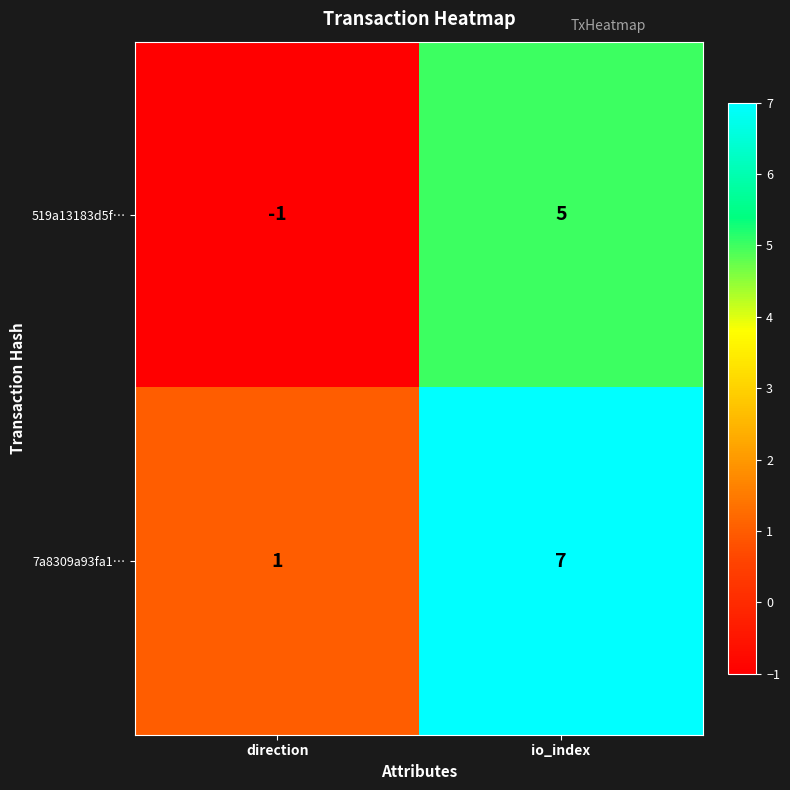

What is the sum of the 519a13183d5f… values at direction and io_index?

4